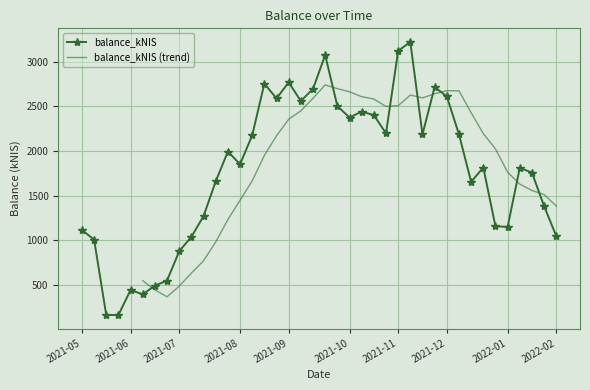

What is the maximum value shown in the chart?

3224.1